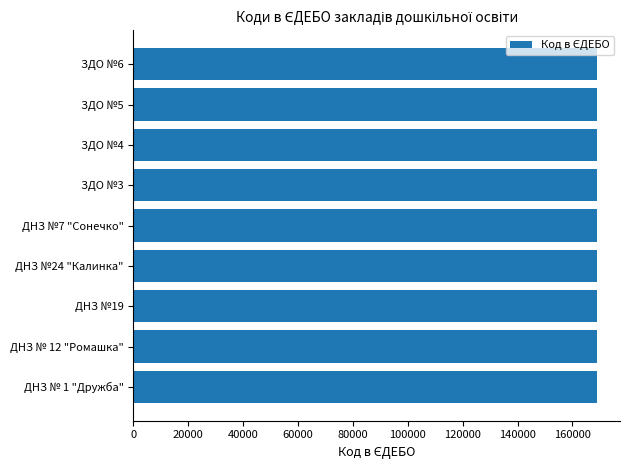

What is the sum of all values?

1520224